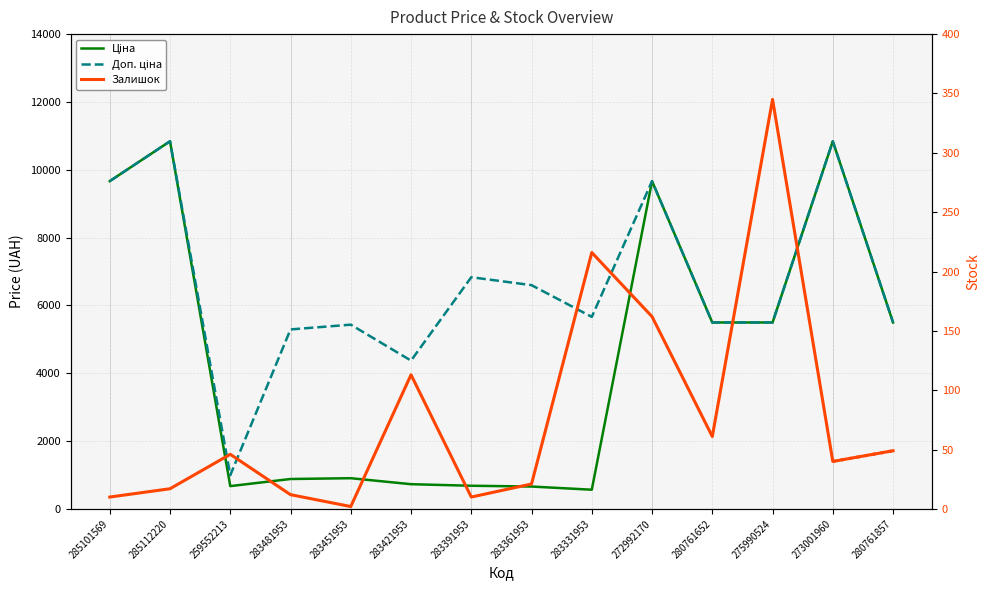

What is the minimum value shown in the chart?

2.0